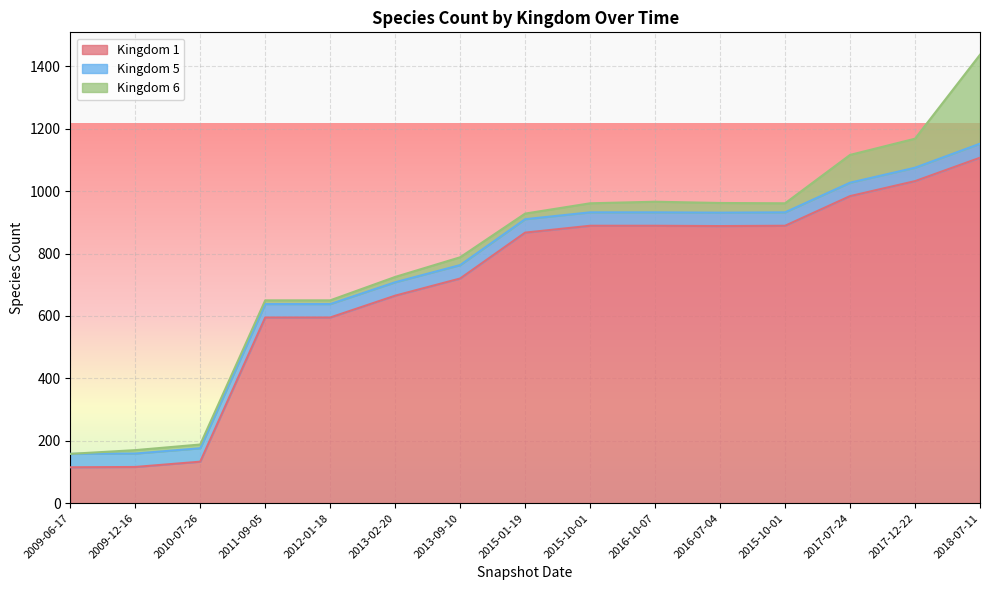

What are all the series names shown in the legend?

Kingdom 1, Kingdom 5, Kingdom 6